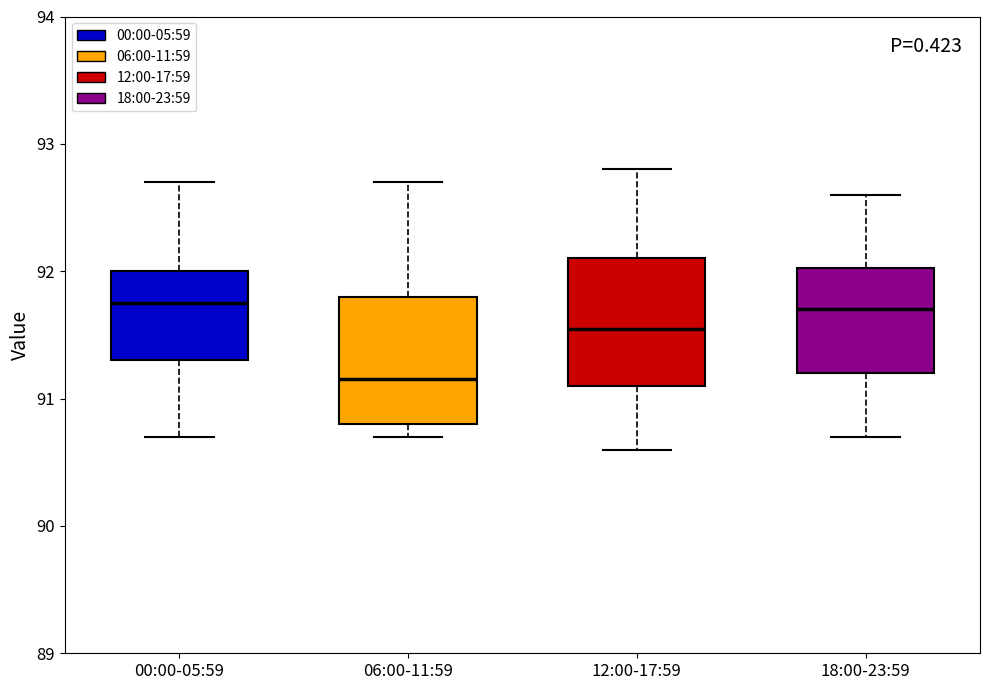

Where does the median line of the box for 06:00-11:59 sit on the y-axis? The values are not printed on the chart, so give them approximately, as read against the axis.

91.2